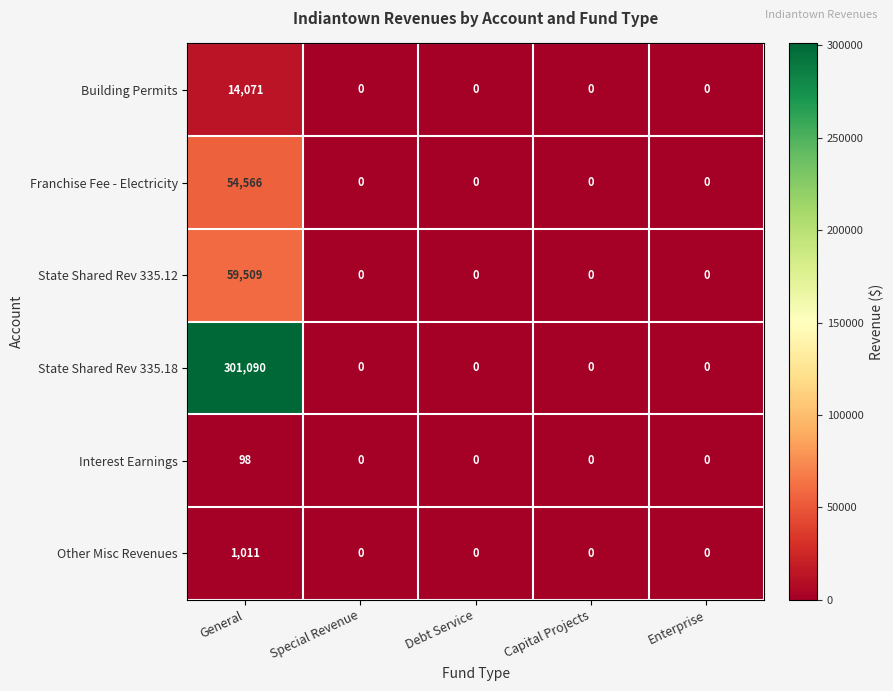

Reading left to right, list all the values displayed in this chart.

Building Permits: 14071	0	0	0	0
Franchise Fee - Electricity: 54566	0	0	0	0
State Shared Rev 335.12: 59509	0	0	0	0
State Shared Rev 335.18: 301090	0	0	0	0
Interest Earnings: 98	0	0	0	0
Other Misc Revenues: 1011	0	0	0	0